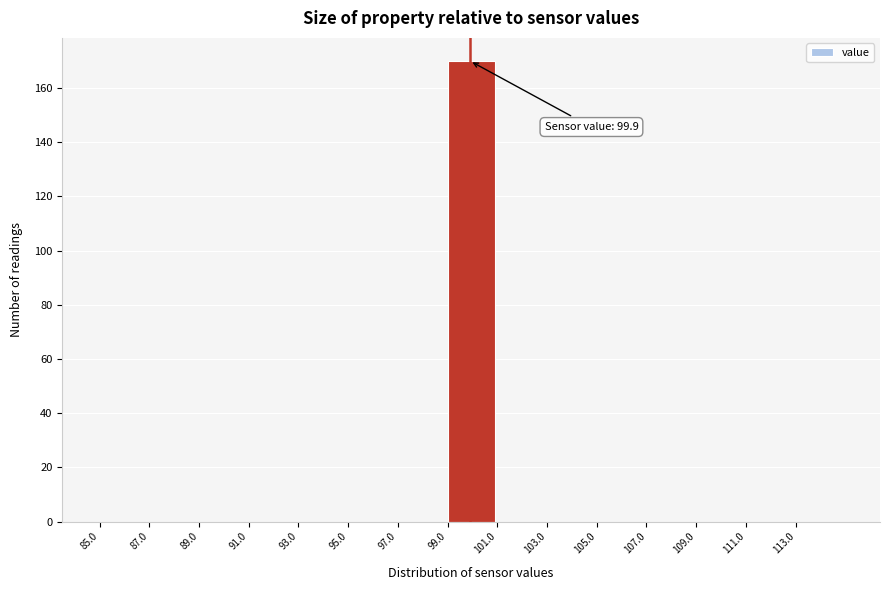

Which range on the x-axis has the tallest bar?

99 to 101